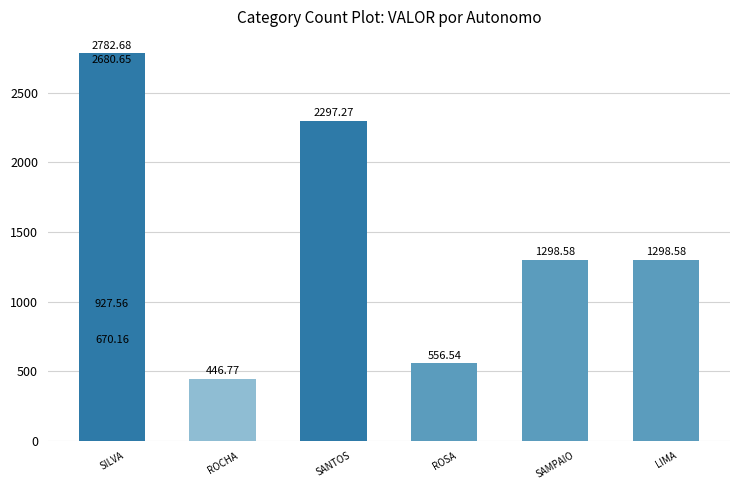

What is the greatest value displayed?

2782.7